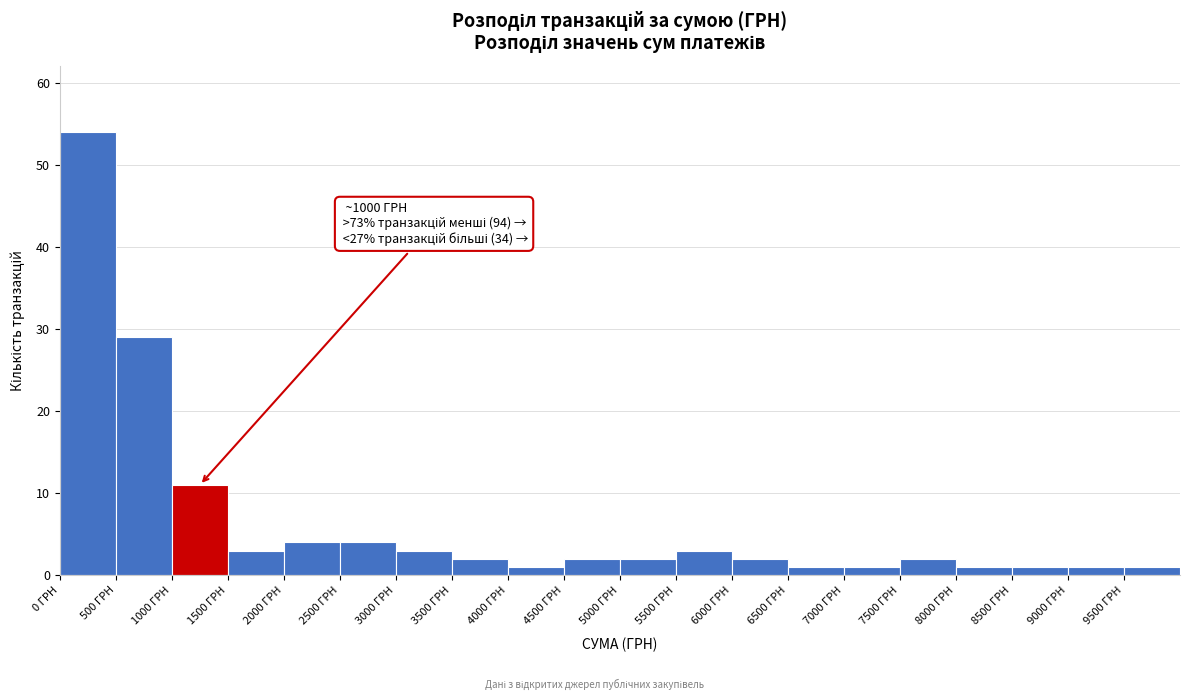

Which range on the x-axis has the tallest bar?

0 to 500